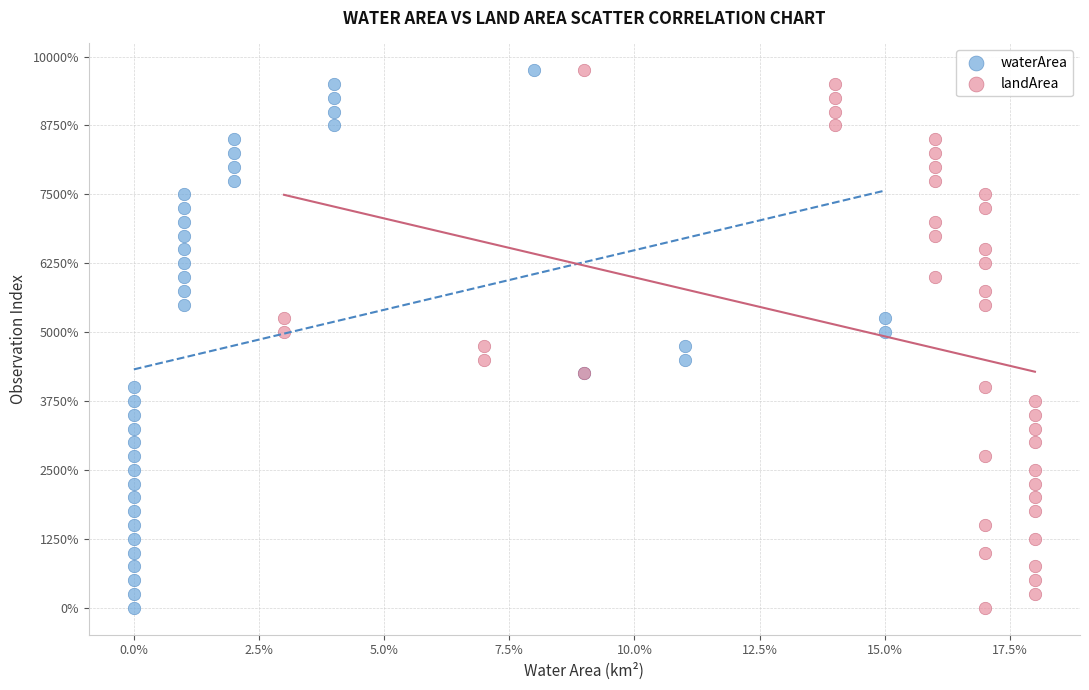

What are all the series names shown in the legend?

waterArea, landArea